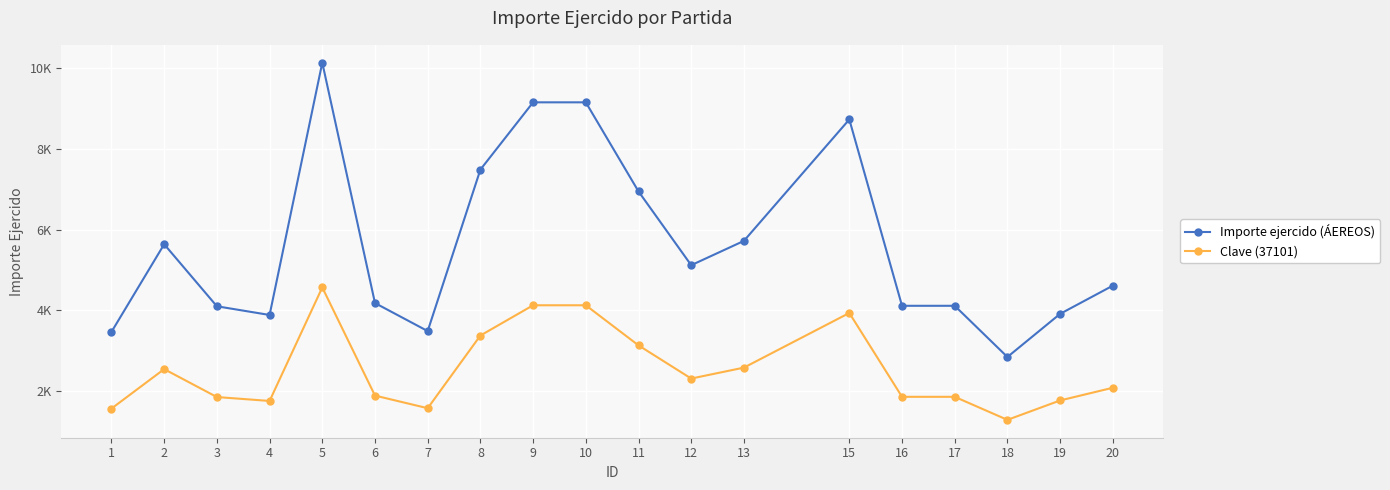

What are all the series names shown in the legend?

Importe ejercido (ÁEREOS), Clave (37101)